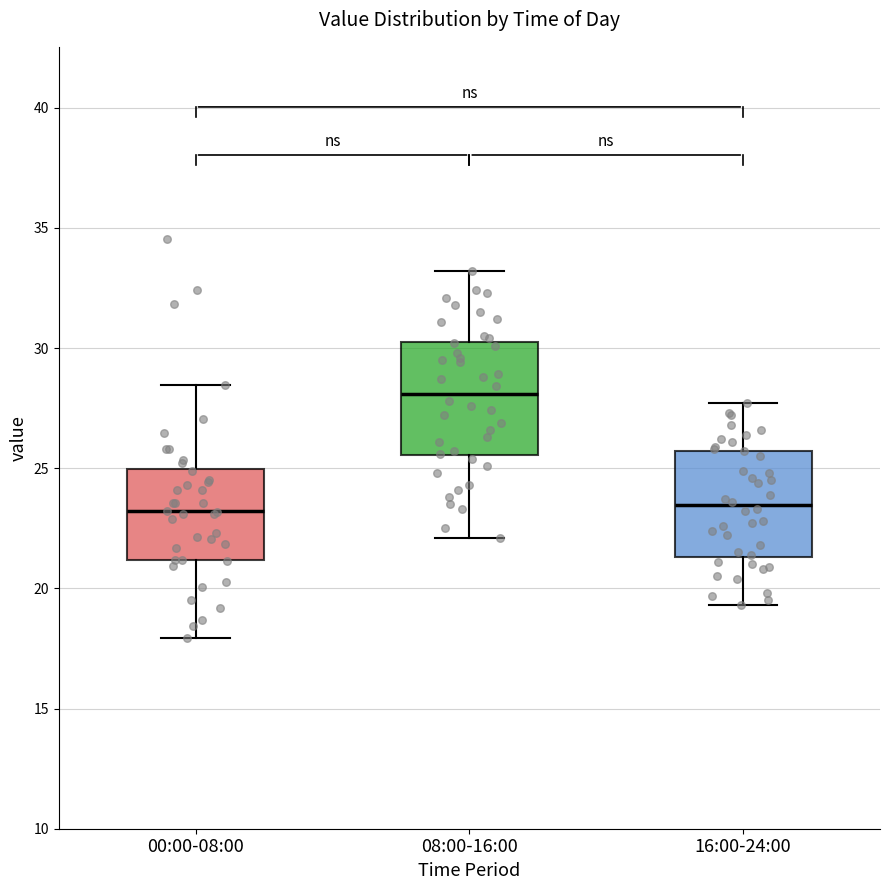

Where is the lower edge of the box for 00:00-08:00 on the y-axis? The values are not printed on the chart, so give them approximately, as read against the axis.

21.0